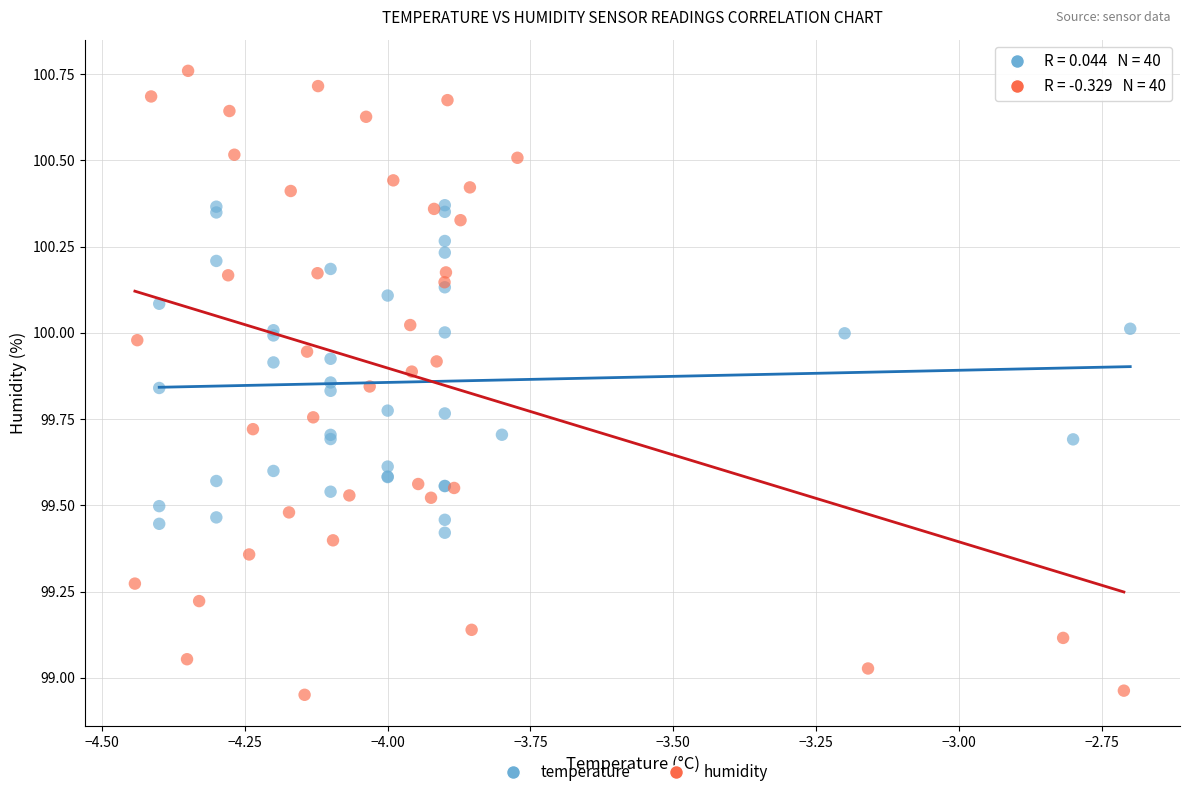

Which series contains the highest Y value?

humidity